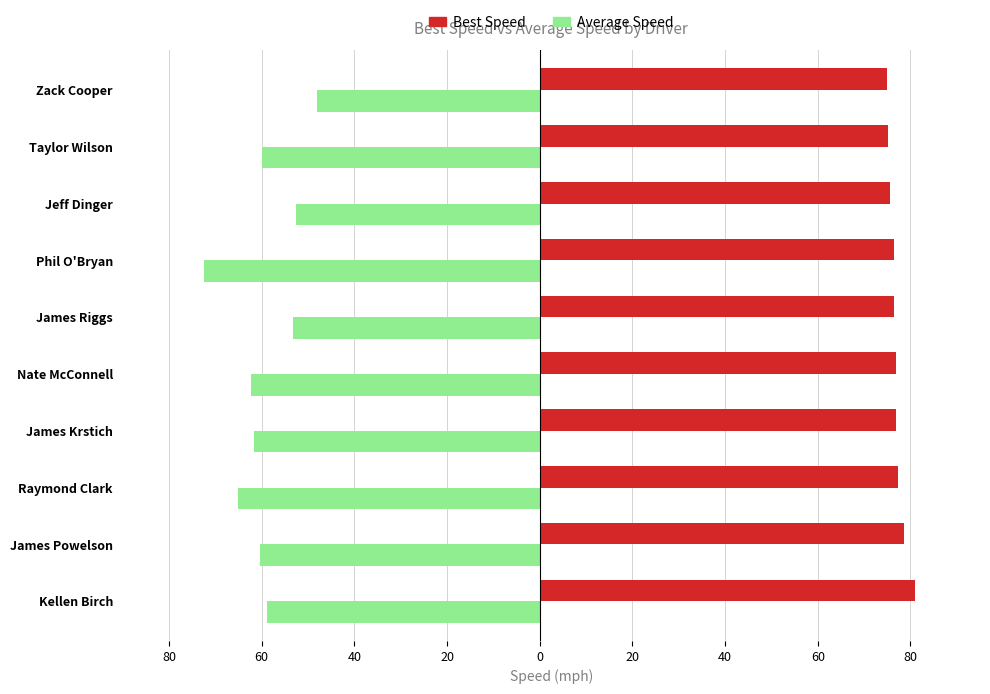

What are all the series names shown in the legend?

Best Speed, Average Speed